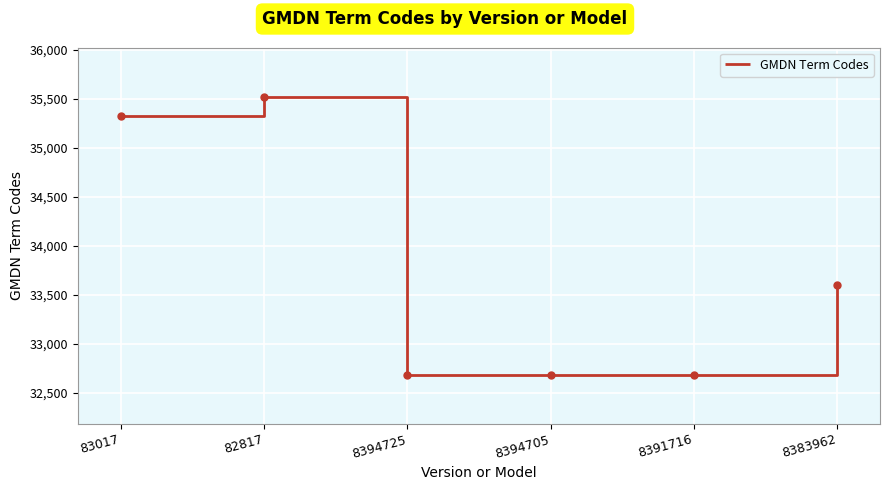

What position from the left is 82817?

2